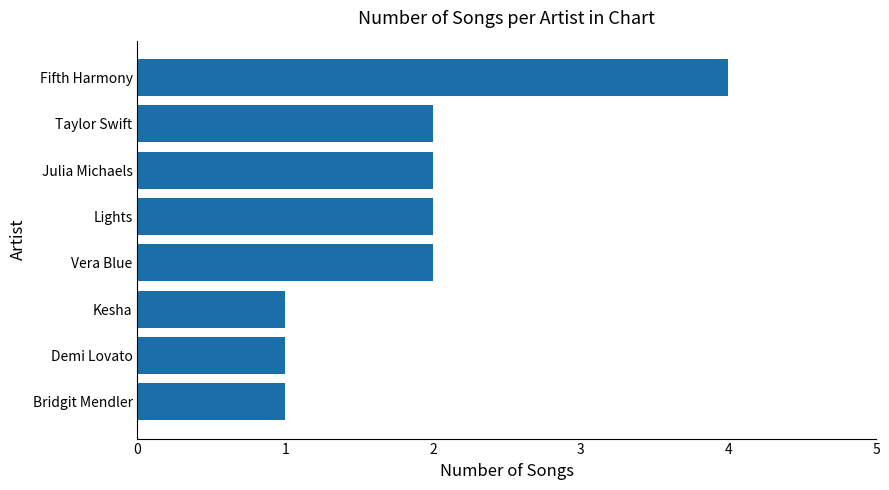

What is the sum of all values?

15